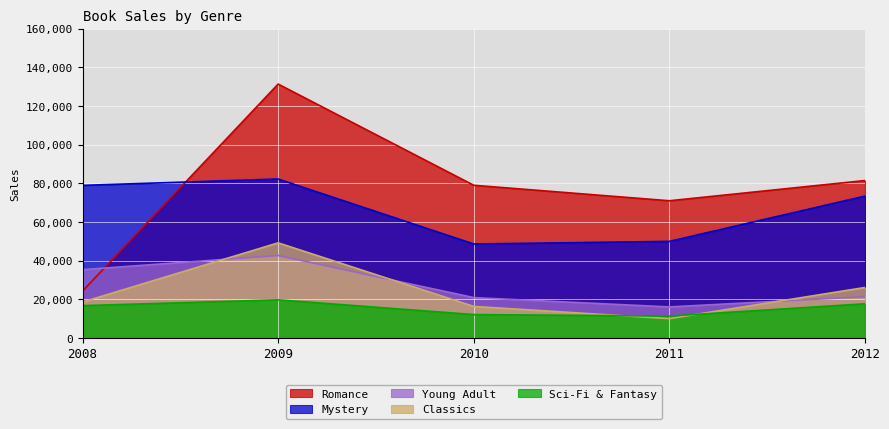

What is the value of the Young Adult point at the 3rd from the left?

20893